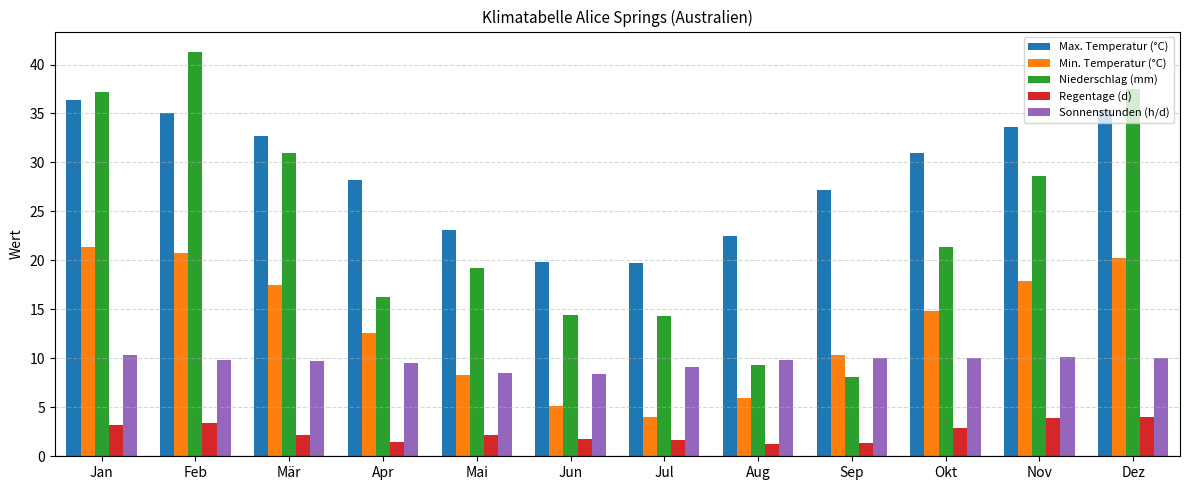

How many bars are there in total?

60